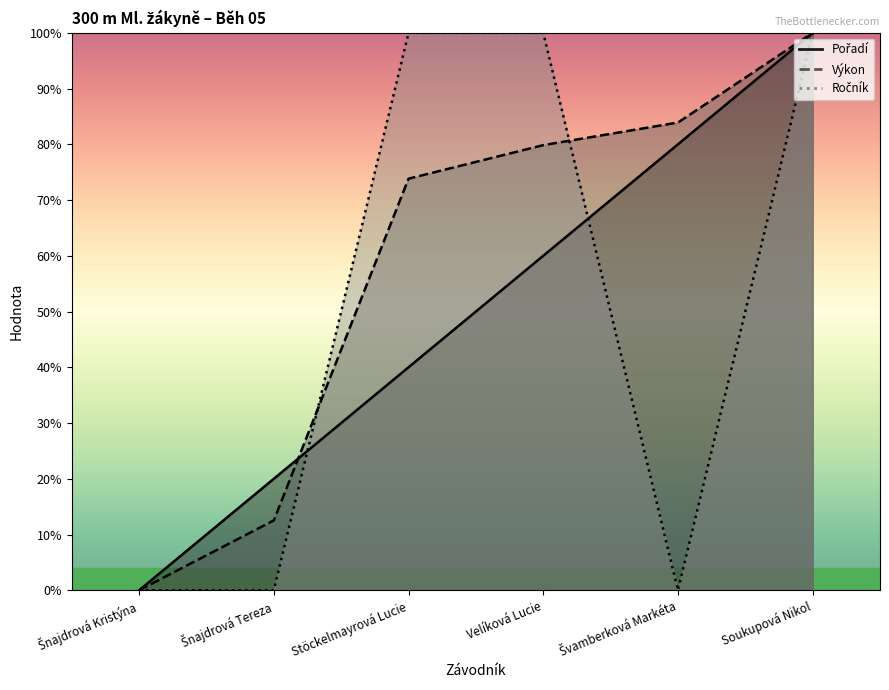

What is the label of the 3rd point from the right?

Velíková Lucie